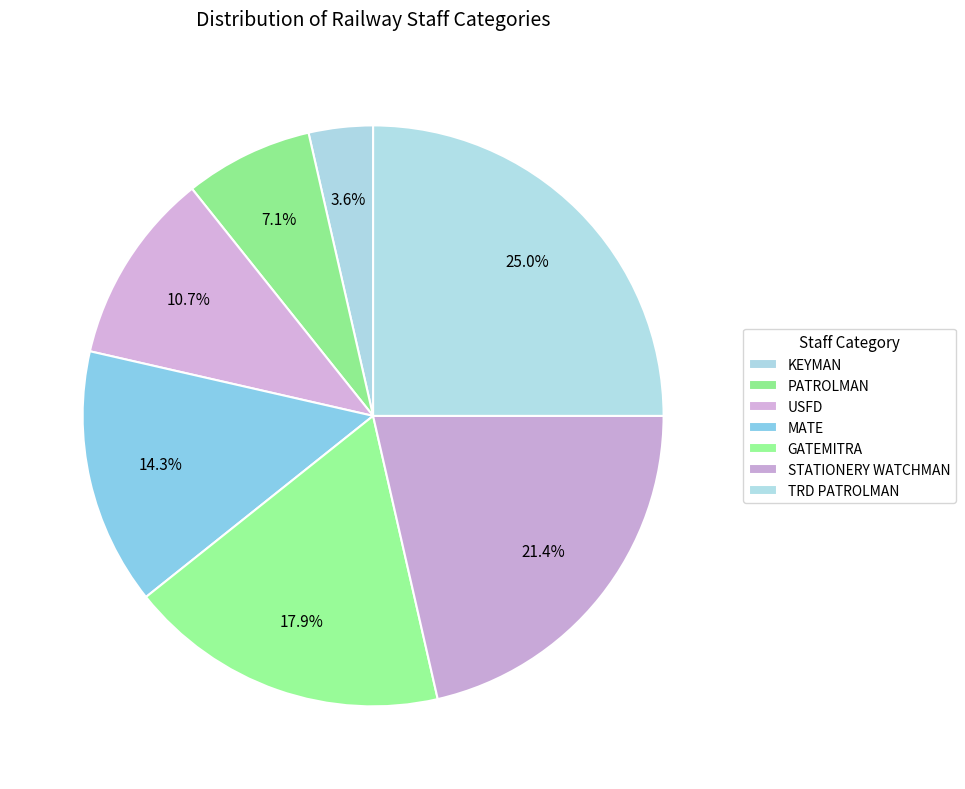

Which slice is the smallest?

KEYMAN